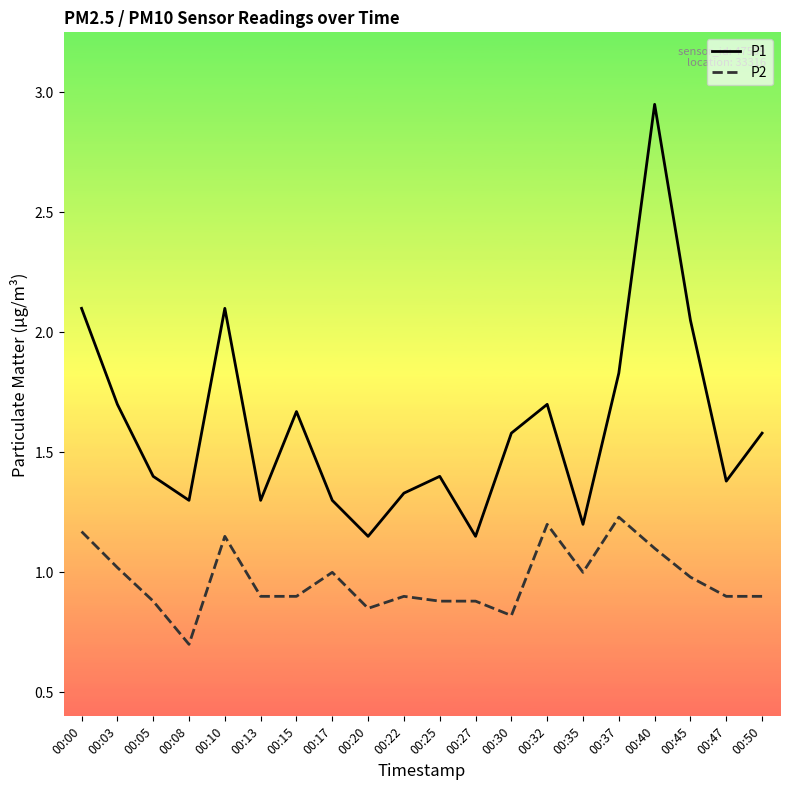

How many lines are shown in the chart?

2